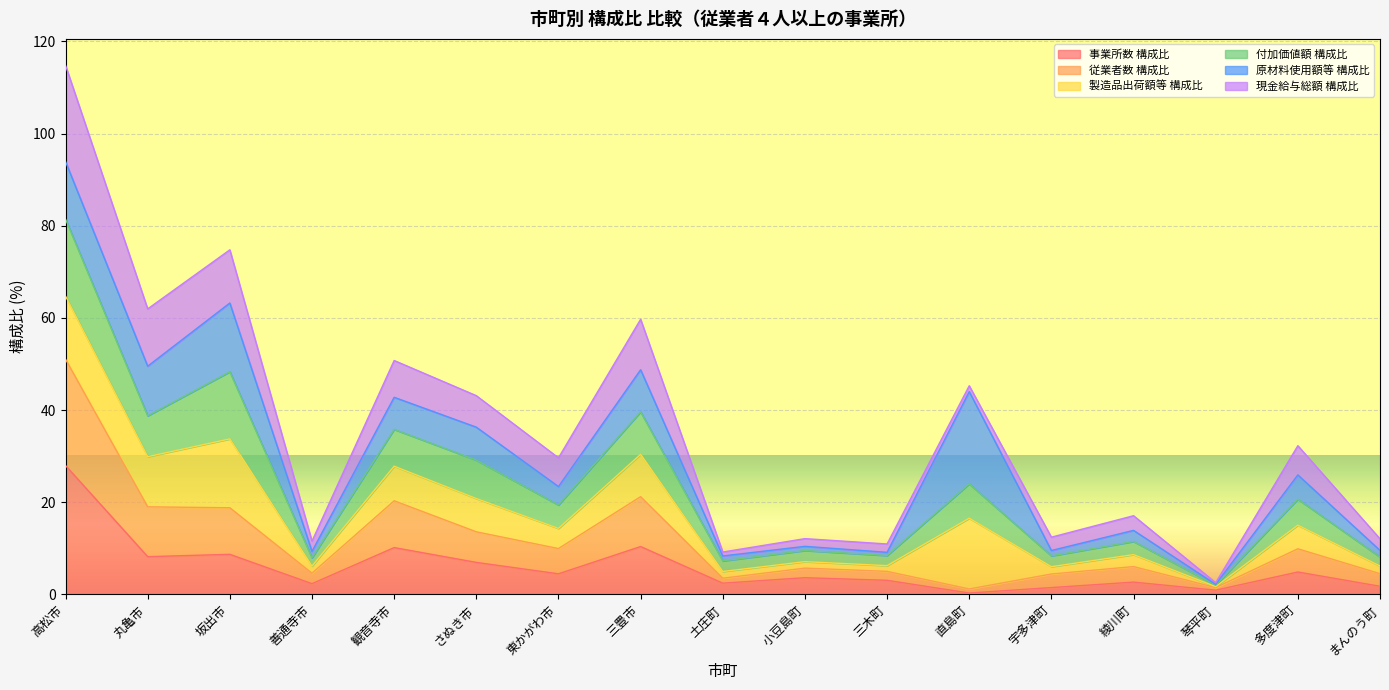

Where does the 事業所数 構成比 series first go above 3?

高松市